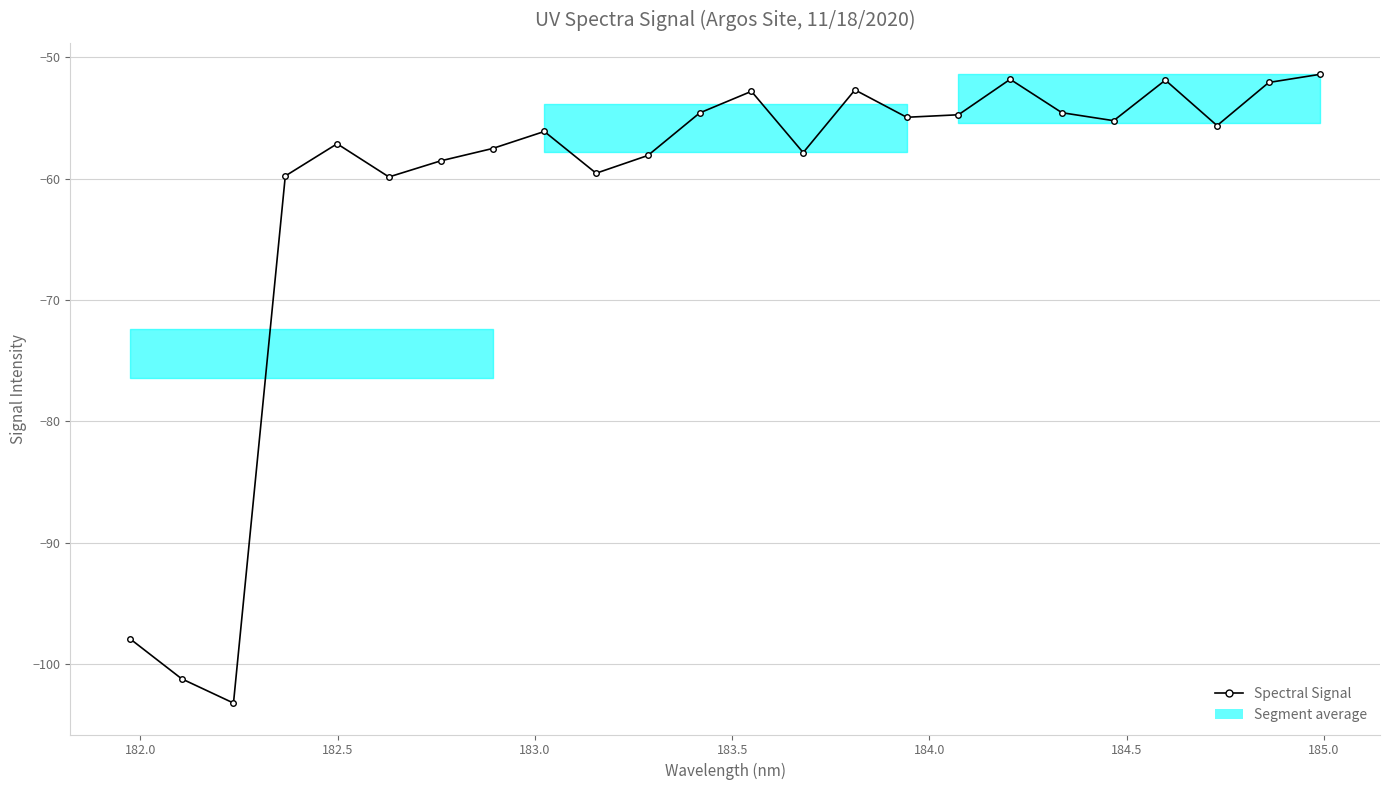

What is the difference between the maximum and minimum values?

51.8